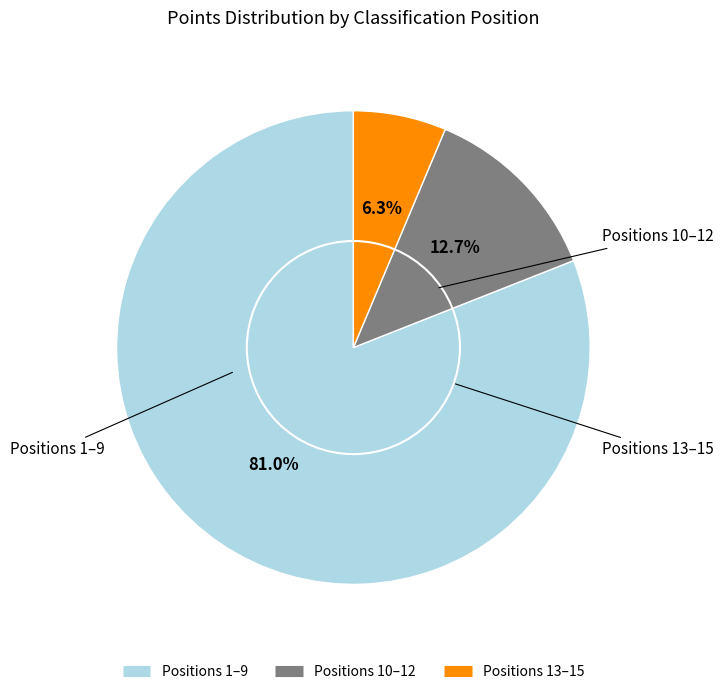

Does any single category account for the majority?

Yes